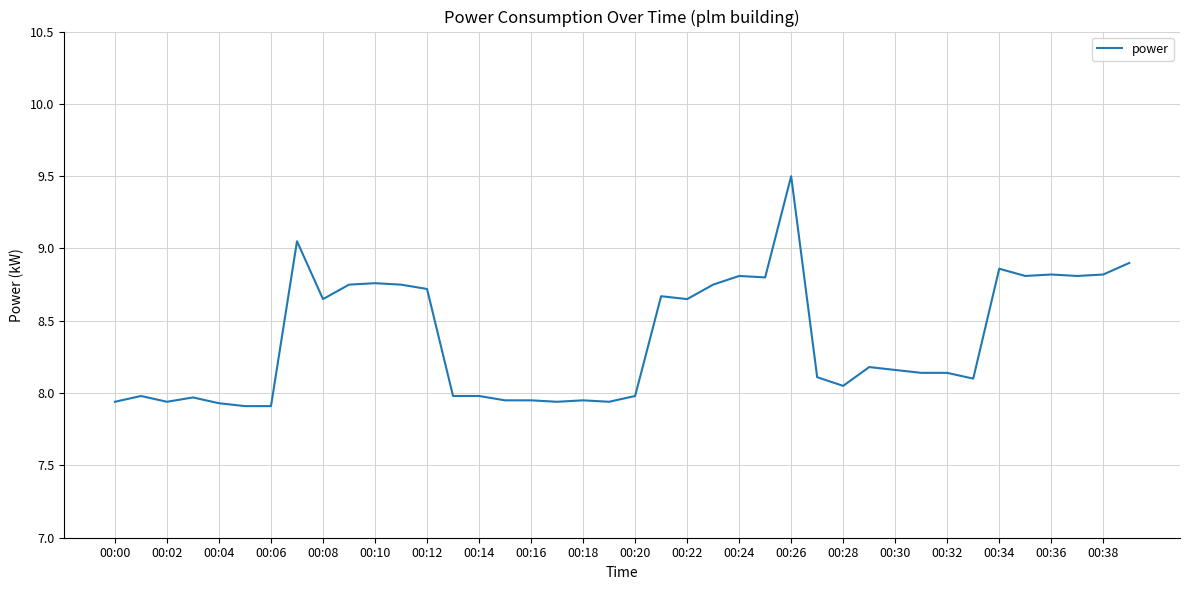

What is the greatest value displayed?

9.5